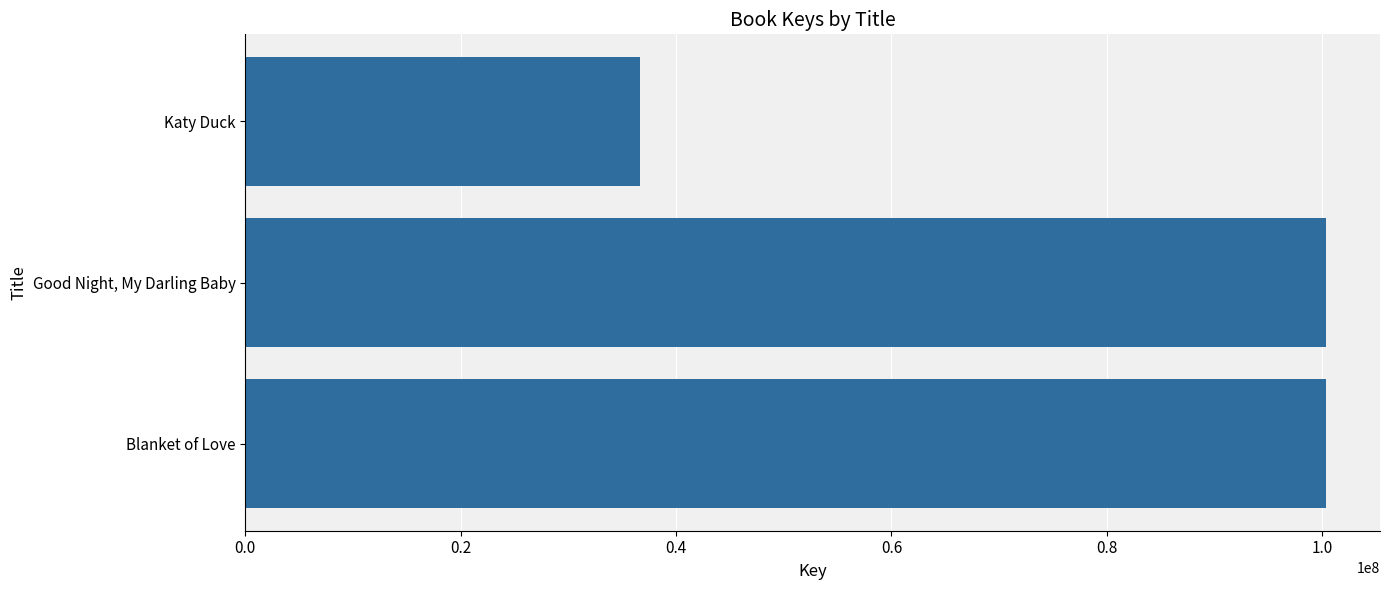

List the labels in order of value, smallest first.

Katy Duck, Good Night, My Darling Baby, Blanket of Love